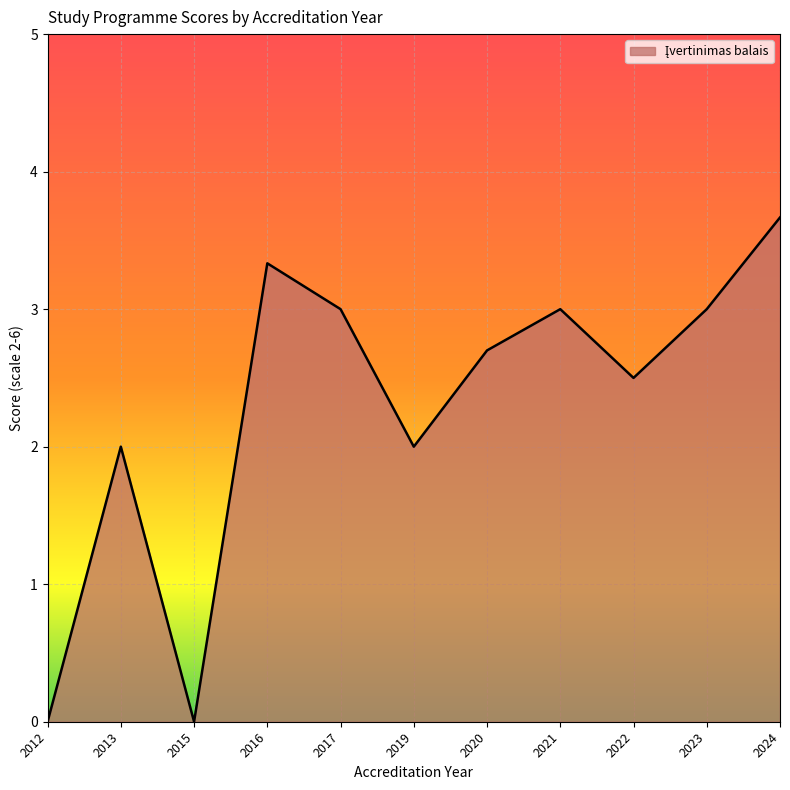

How many interior local valleys (lower than both neighbors) does the data have?

3